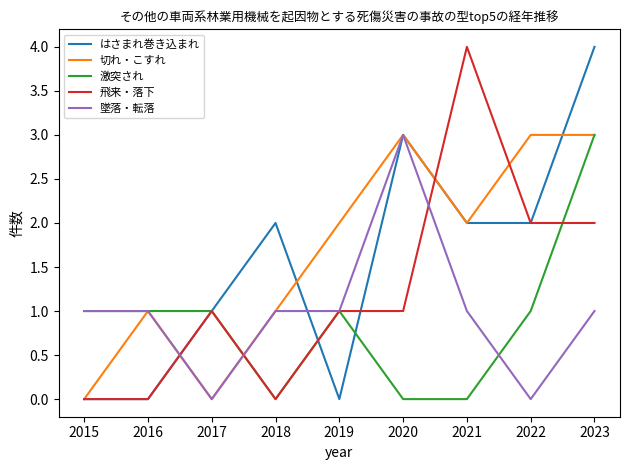

What is the highest value of the はさまれ巻き込まれ series?

4